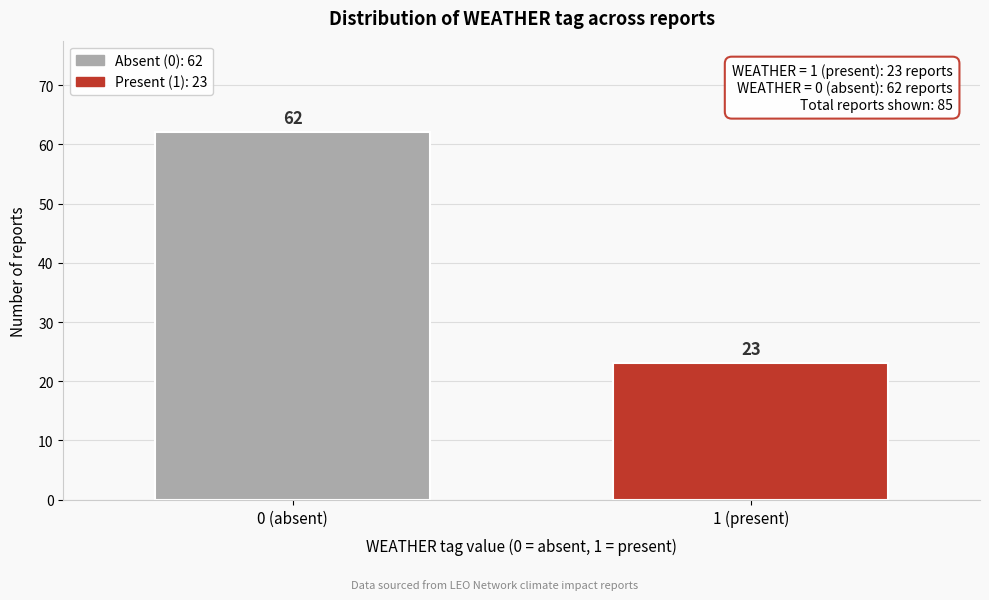

Reading left to right, list all the values displayed in this chart.

62	23